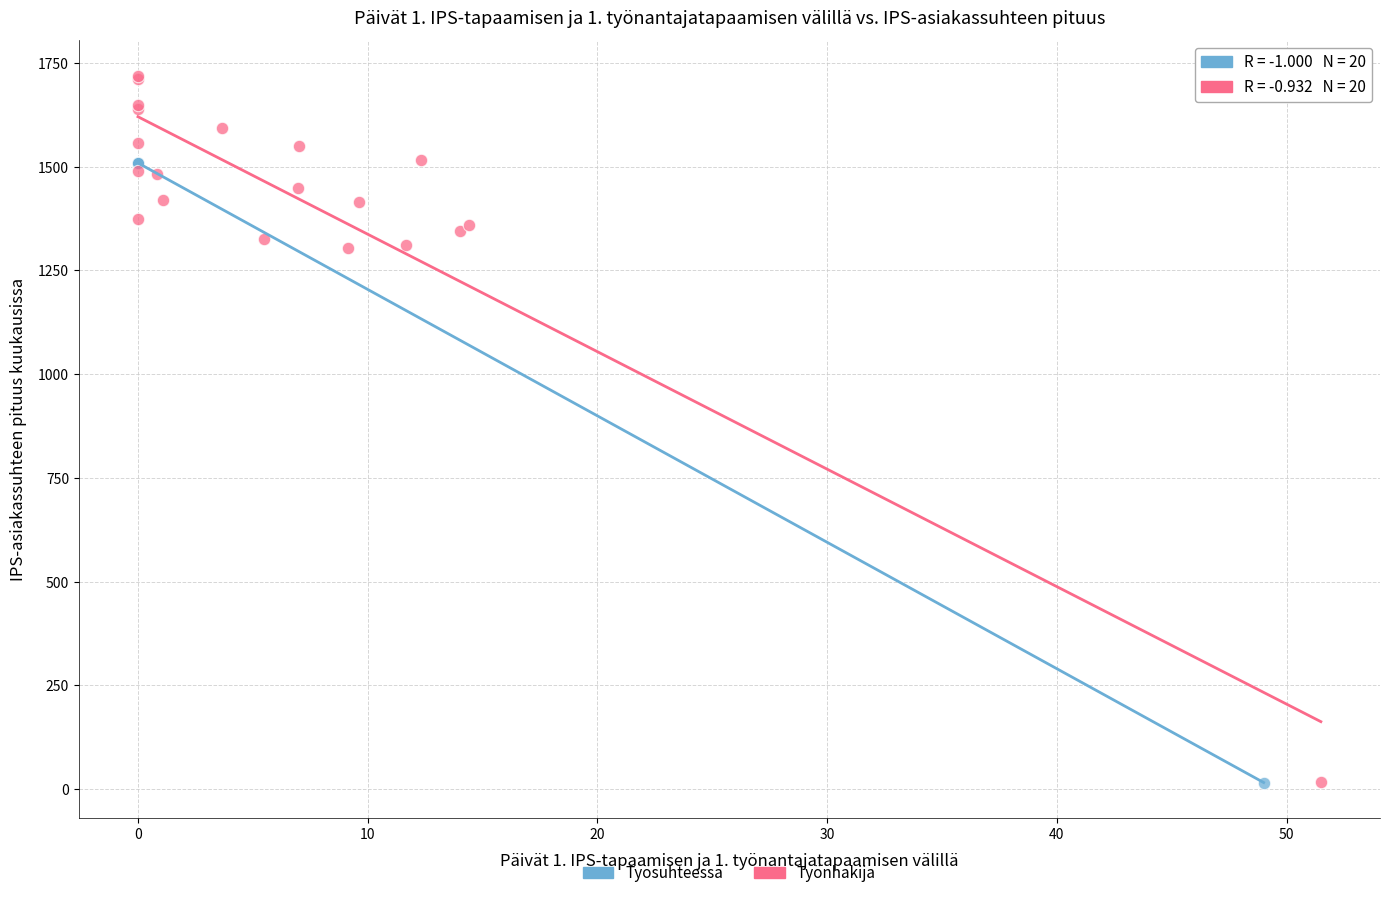

Which series reaches the maximum Y coordinate?

Työnhakija